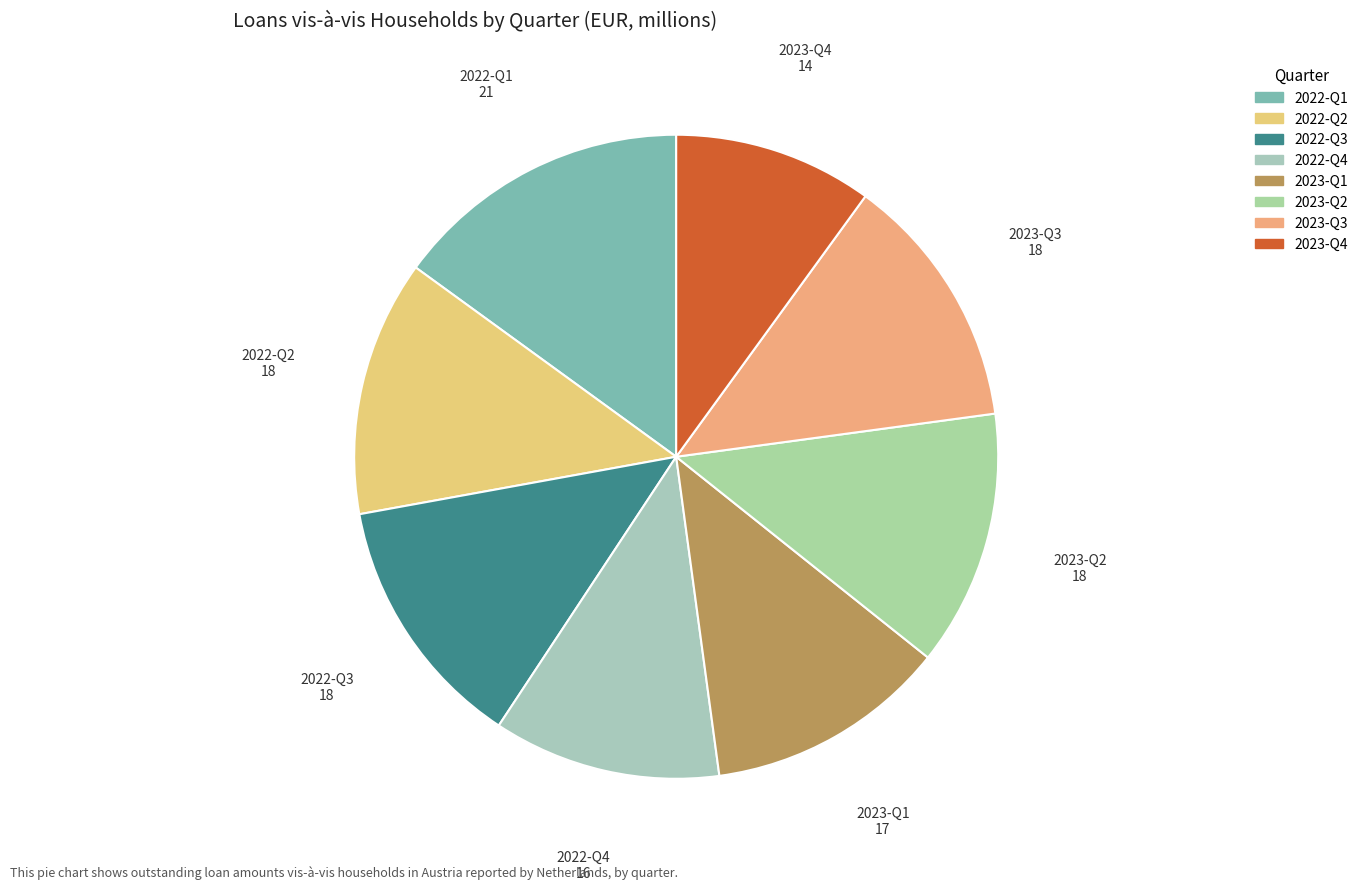

Is the sum of 2022-Q4 and 2023-Q1 greater than half?

No